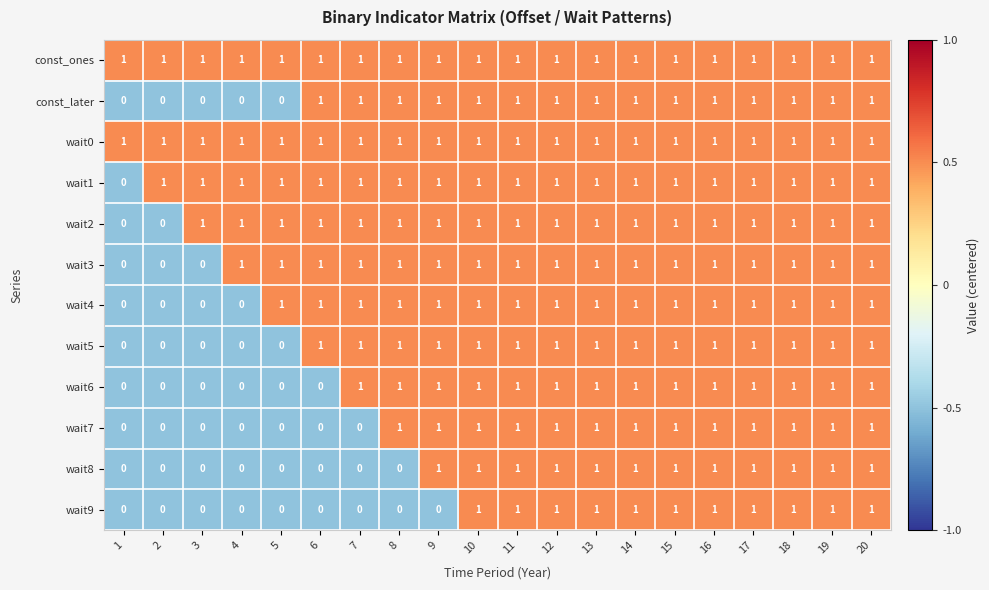

True or false: wait0 has a value of 2 at 19.

False